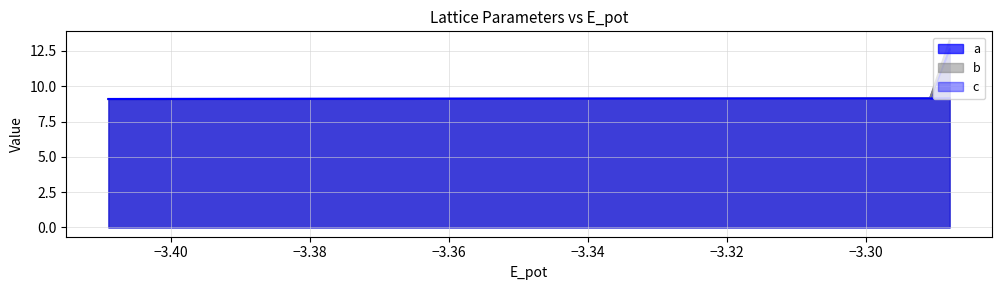

Does the chart have visible grid lines?

Yes